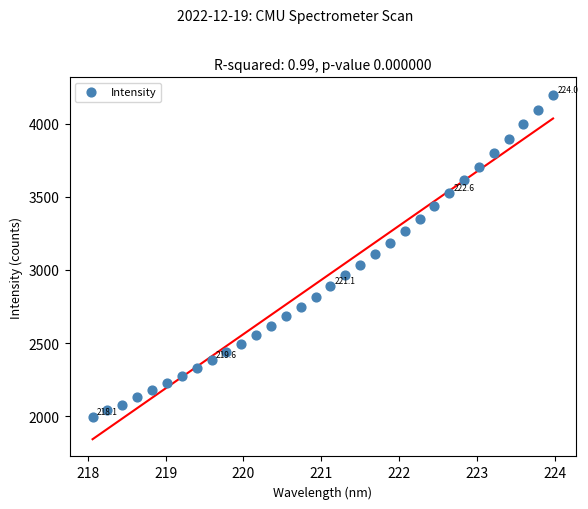

What is the range of Y values (max minus min)?

2202.6